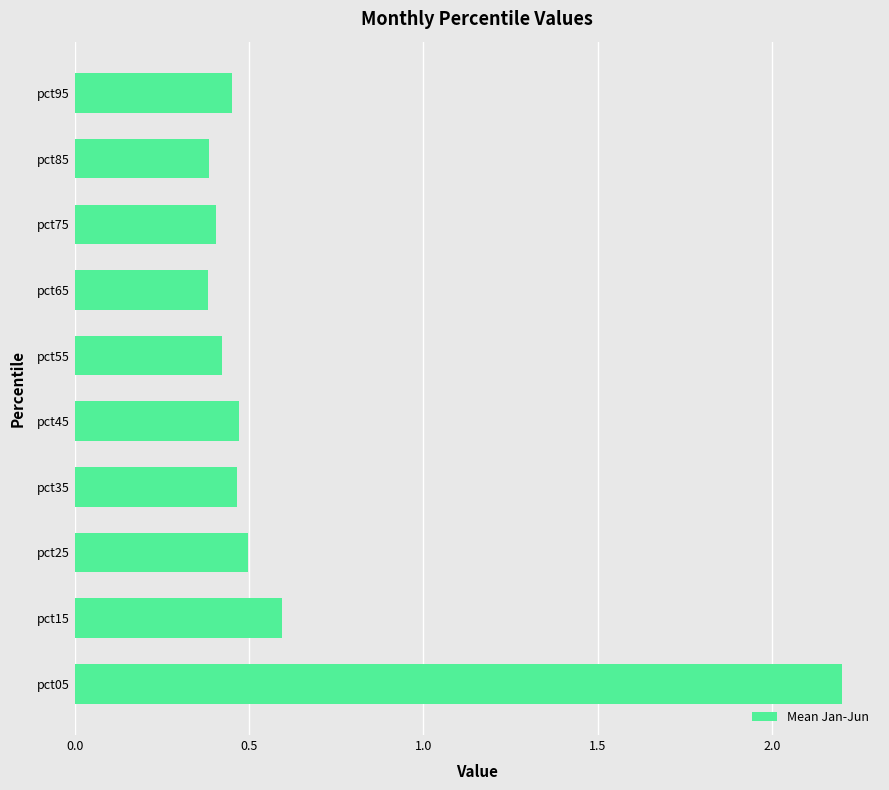

What is the difference between the maximum and minimum values?

1.8